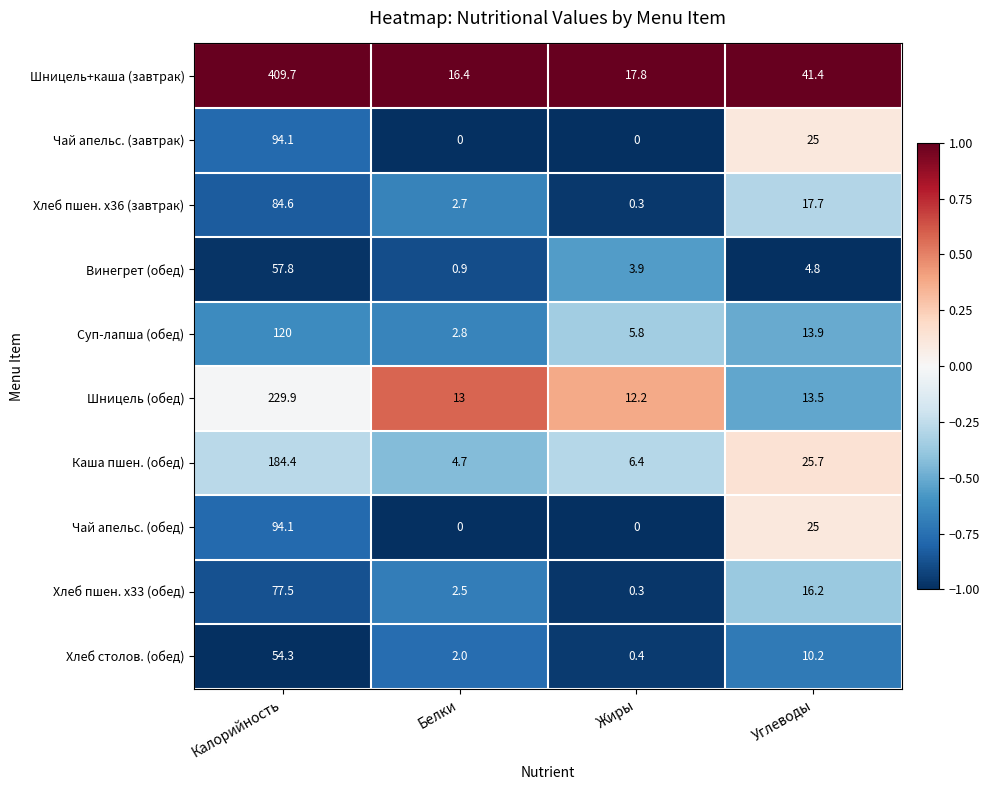

Between Калорийность and Углеводы, which series saw the biggest shift?

Шницель+каша (завтрак)